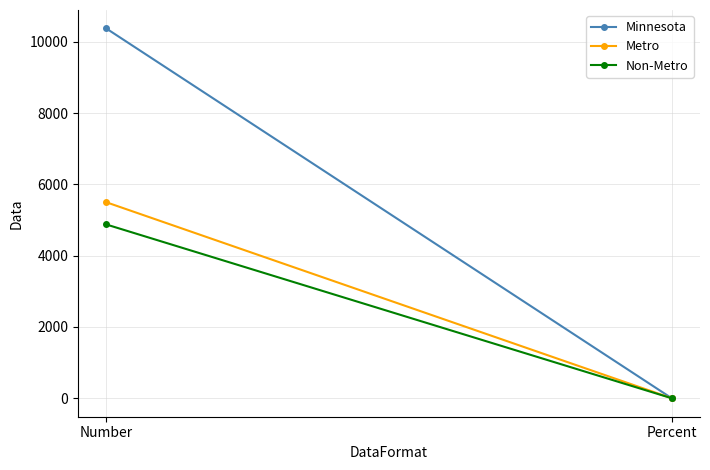

How many values in the Non-Metro series are below 4877?

1